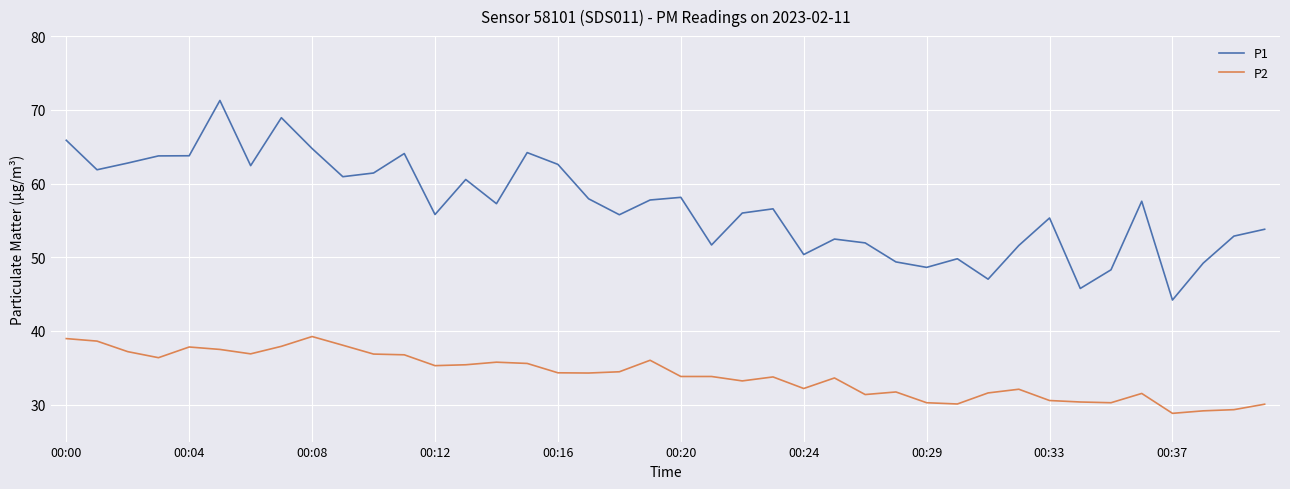

Rank the series by their maximum value, from highest to lowest.

P1, P2